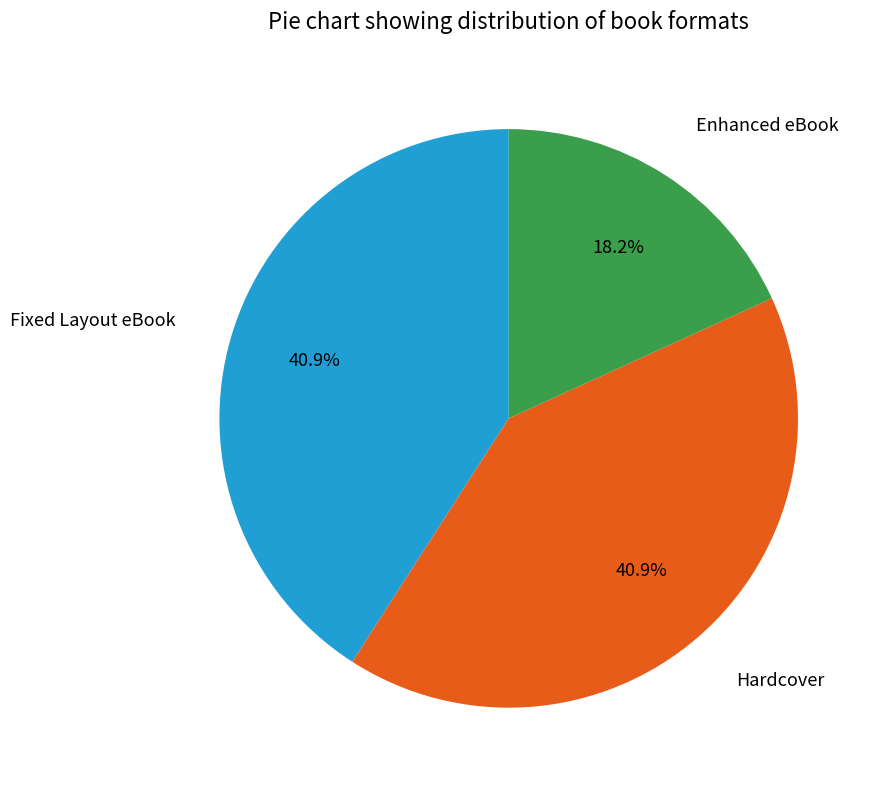

Does any single category account for the majority?

No